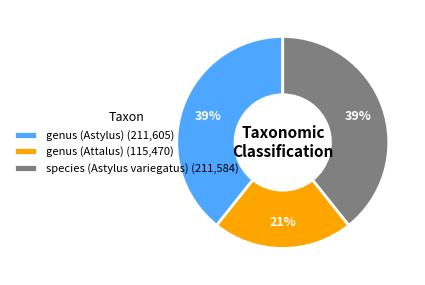

Is there any slice that represents more than half of the pie?

No